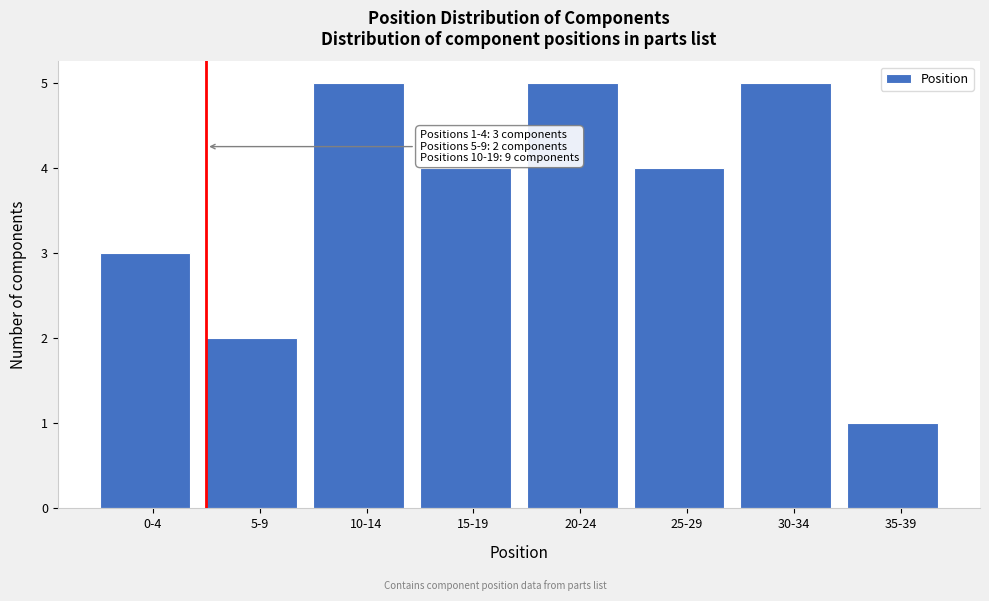

Reading right to left, list all the values displayed in this chart.

1	5	4	5	4	5	2	3